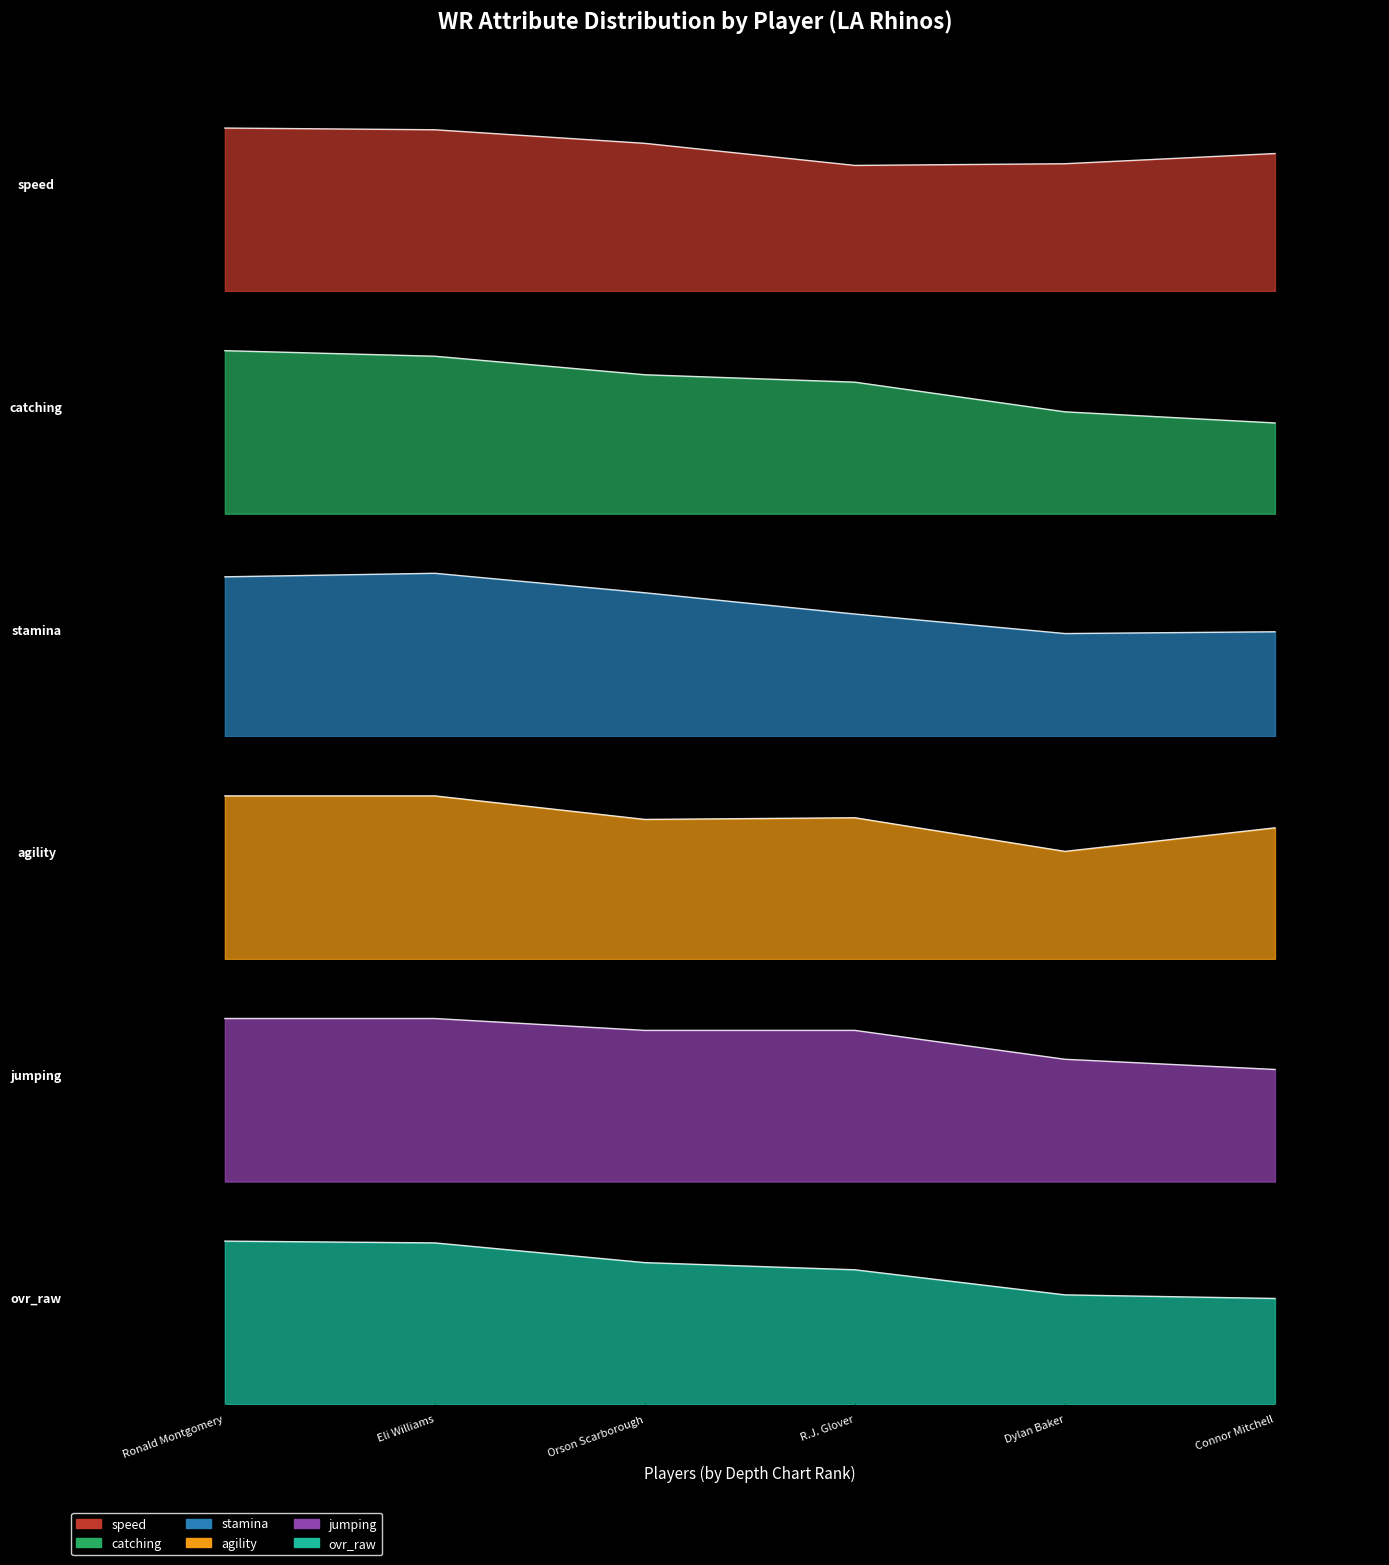

True or false: stamina and speed intersect in this chart.

False